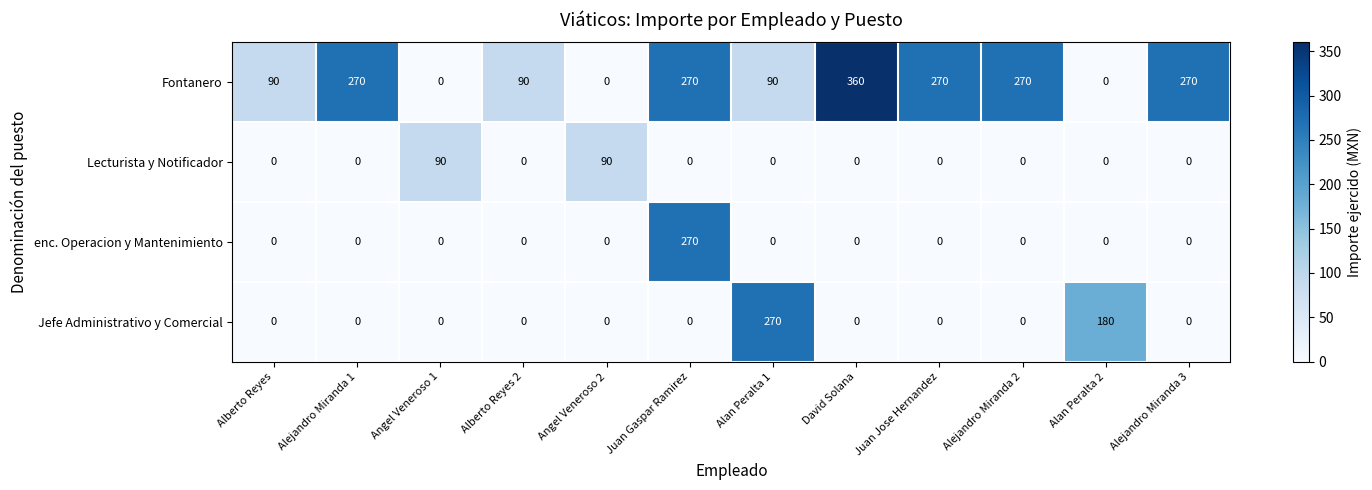

What is the maximum value for Fontanero?

360